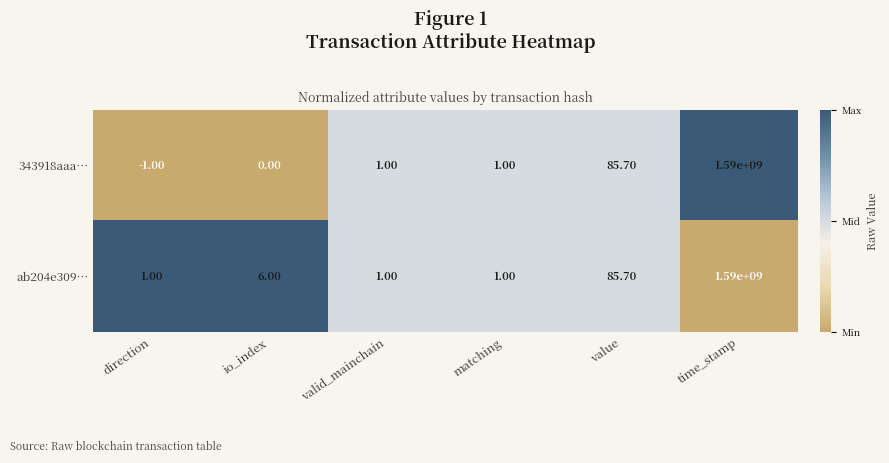

Which series has the largest total across all categories?

ab204e309…